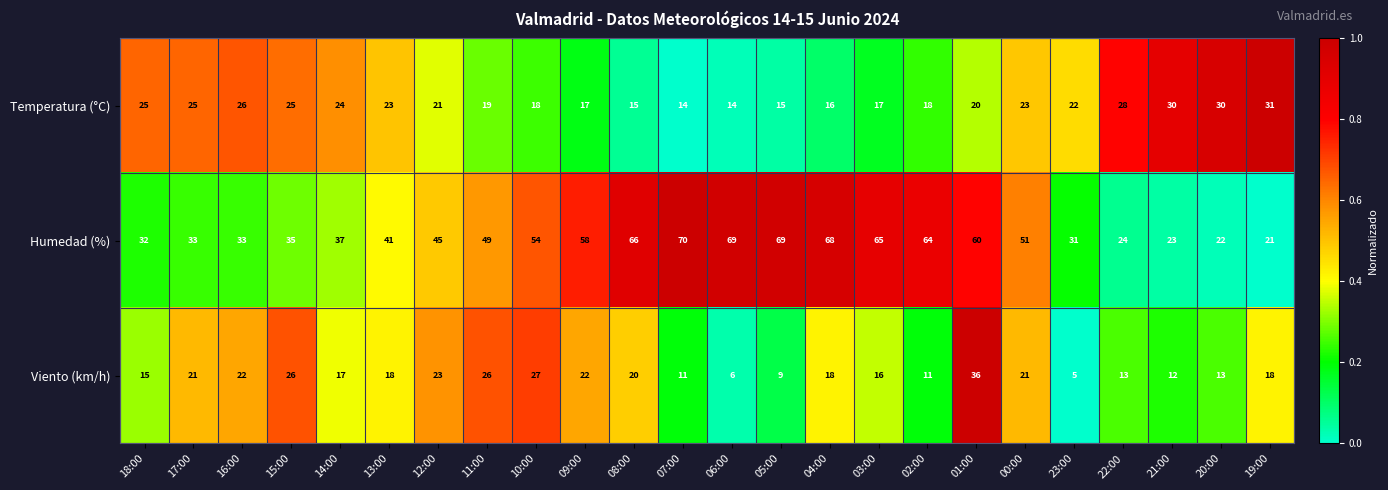

Rank the series by their maximum value, from highest to lowest.

Humedad (%), Viento (km/h), Temperatura (°C)